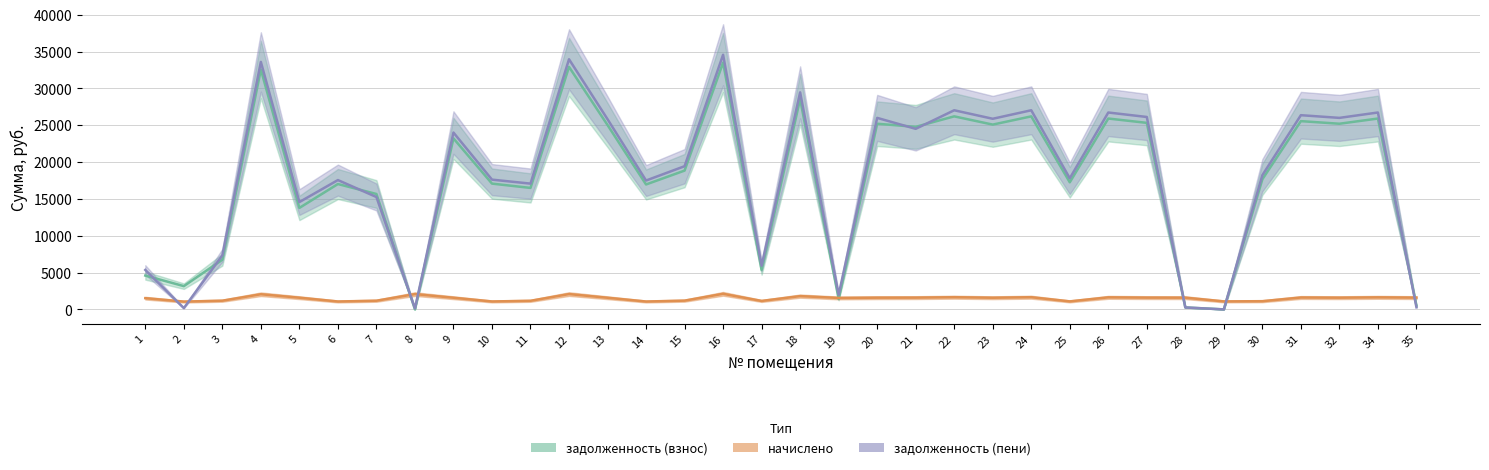

True or false: задолженность (пени) and начислено intersect in this chart.

True